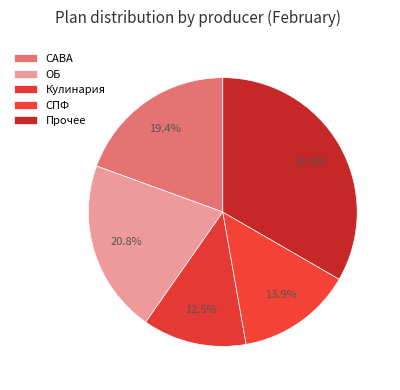

The Прочее slice represents 28% of the pie. True or false?

False